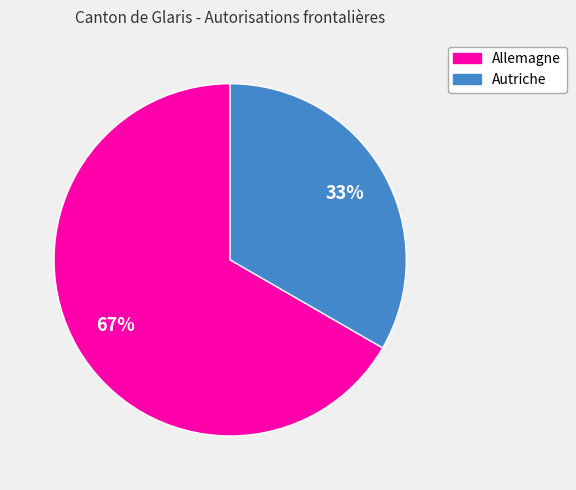

How many slices are in this pie chart?

2